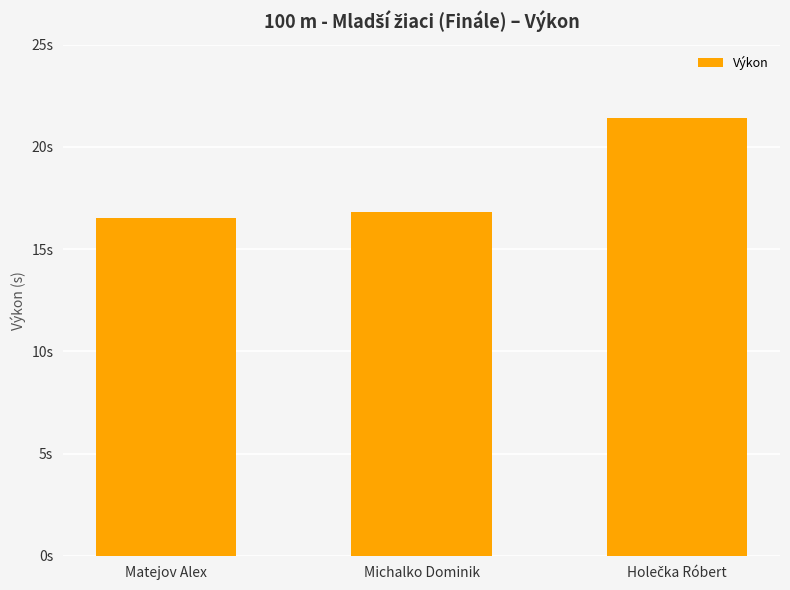

What position from the left is Holečka Róbert?

3